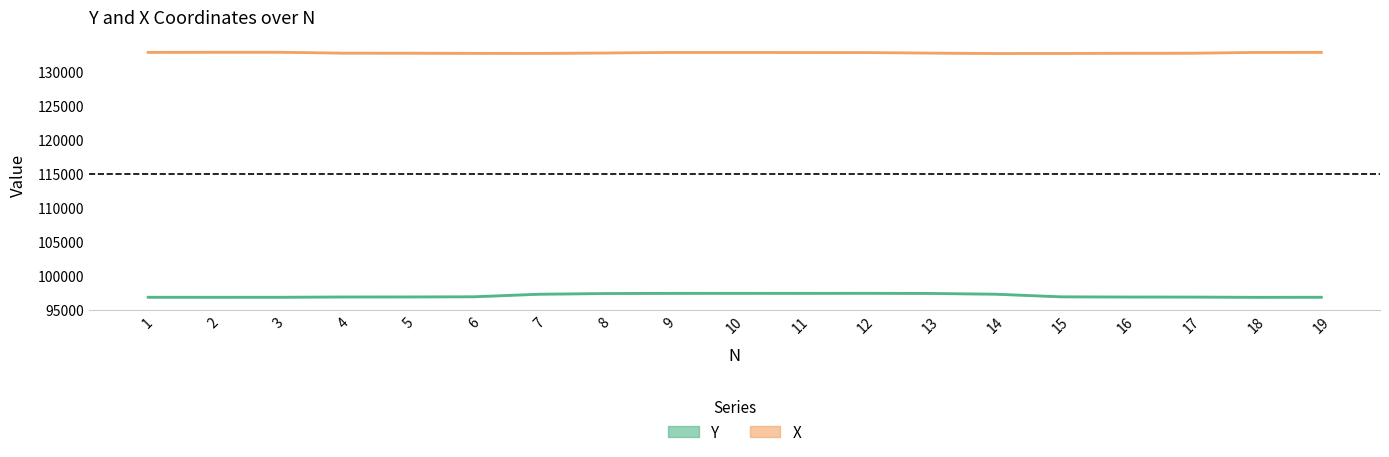

True or false: X and Y intersect in this chart.

False